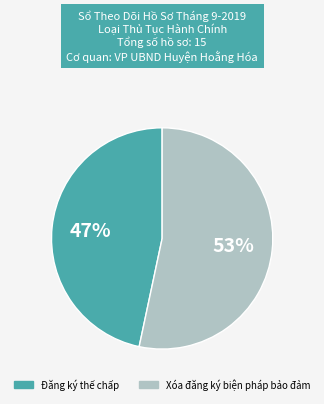

Does any single category account for the majority?

Yes